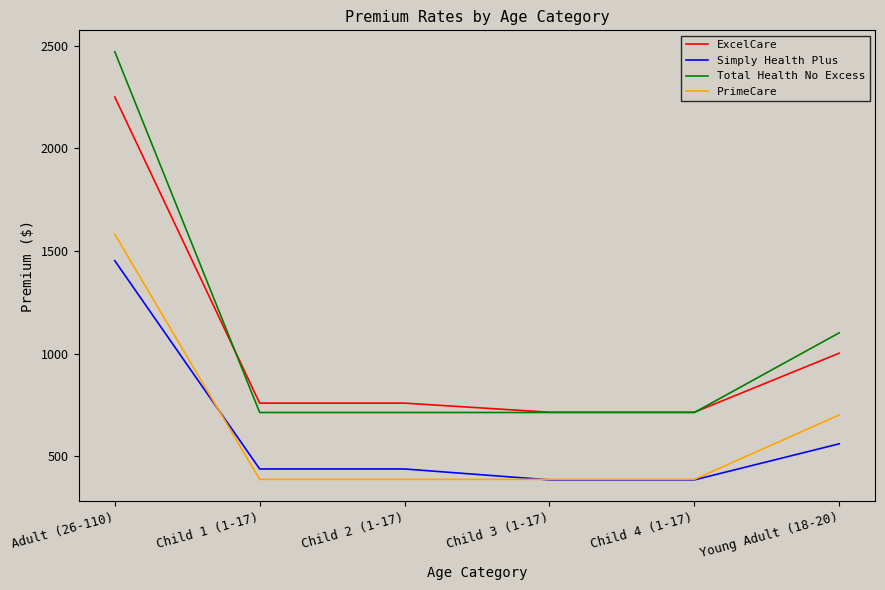

True or false: Simply Health Plus and Total Health No Excess cross at least once.

False